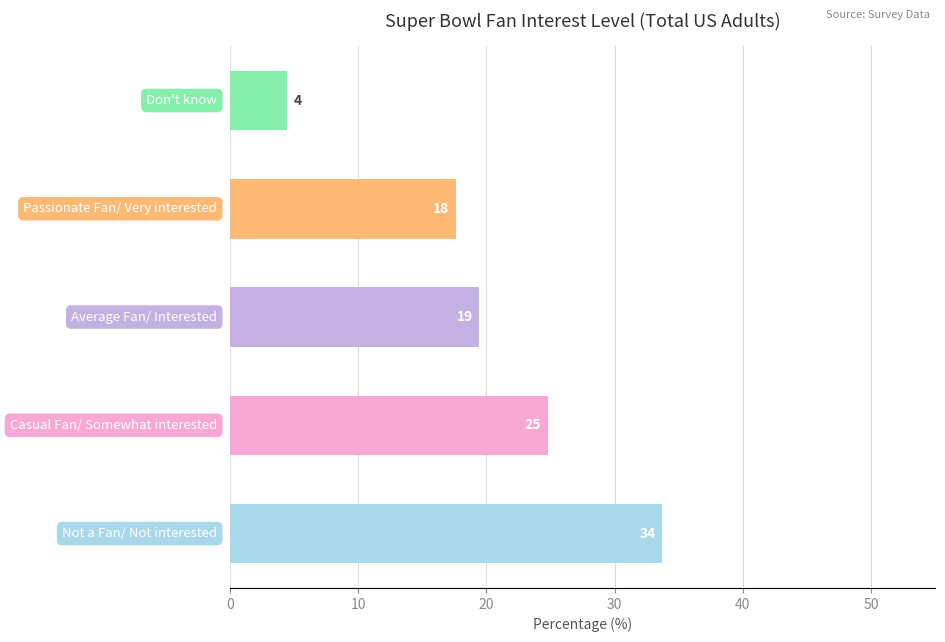

What is the greatest value displayed?

33.7